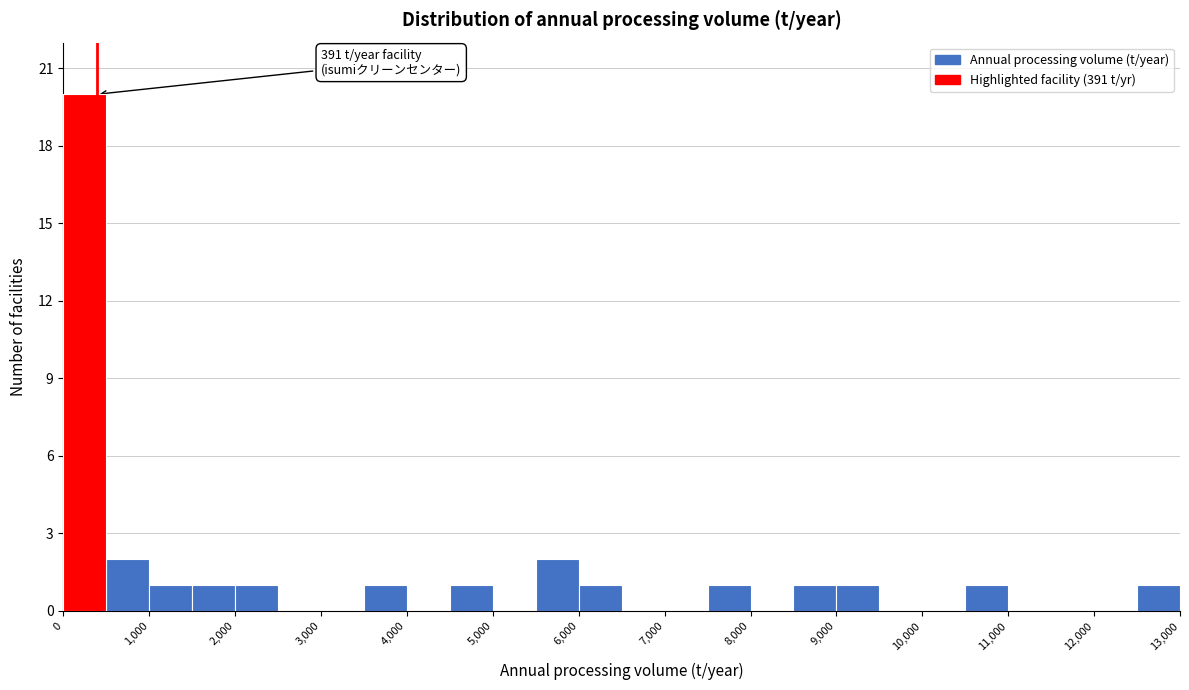

Over which range of the x-axis is the bar tallest?

0 to 500